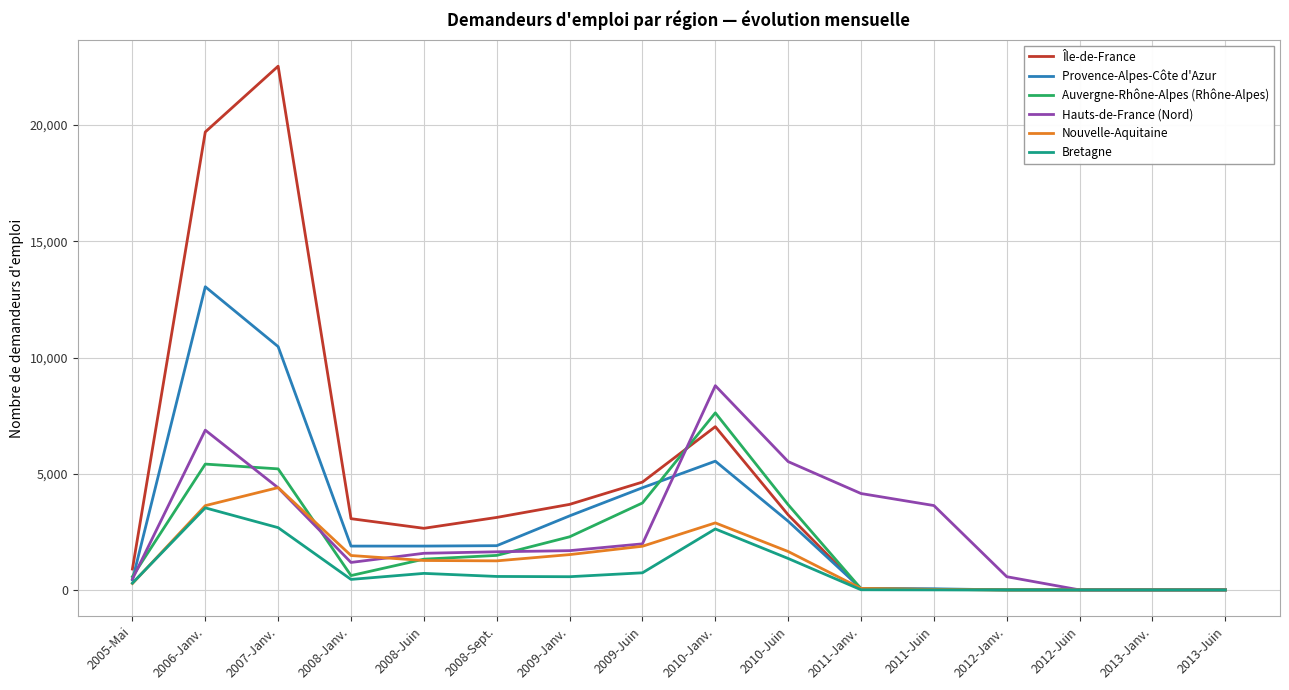

The Île-de-France series shows 2110 at 2010-Juin. True or false?

False